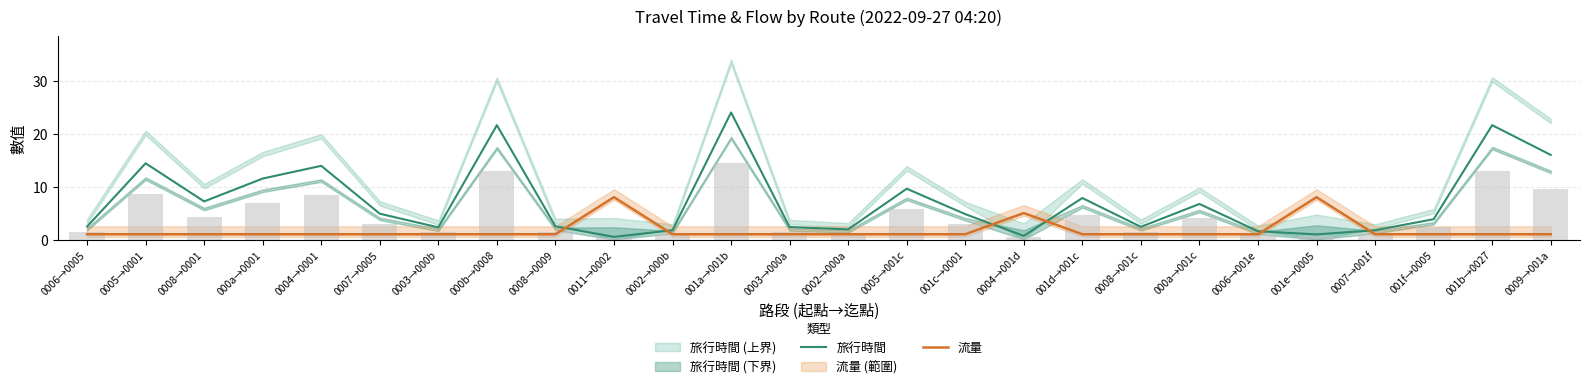

Is it true that 旅行時間 equals 6.7 at 000a→001c?

True